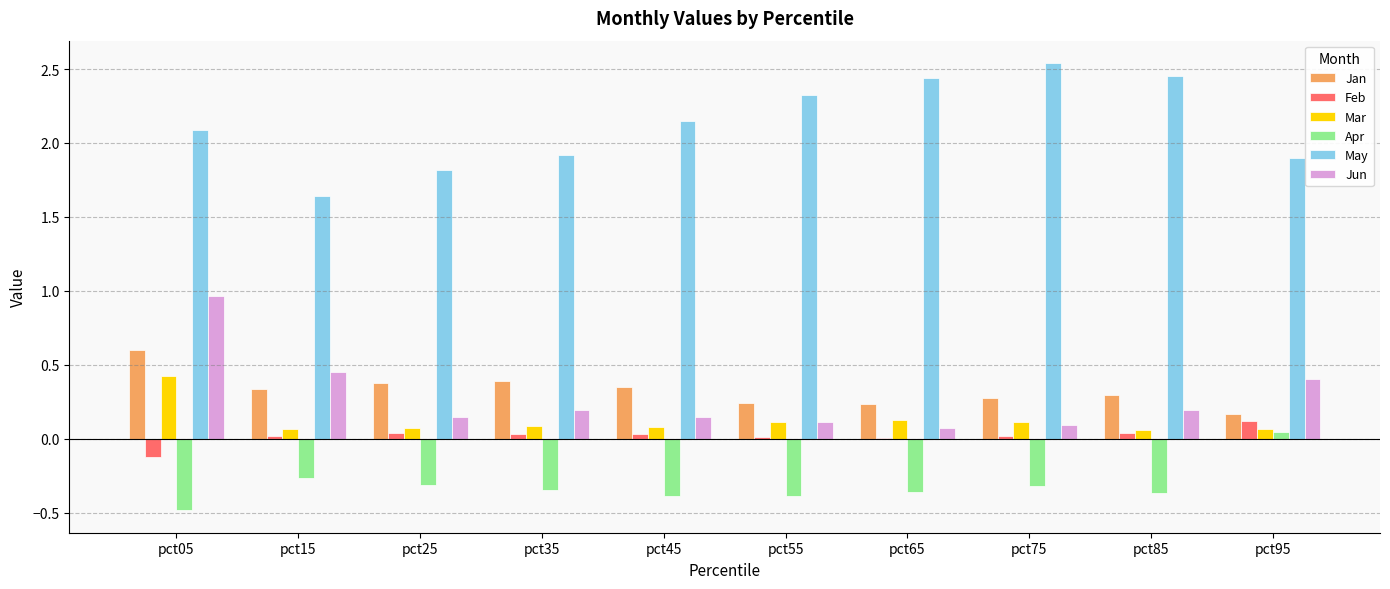

Which series has the largest total across all categories?

May